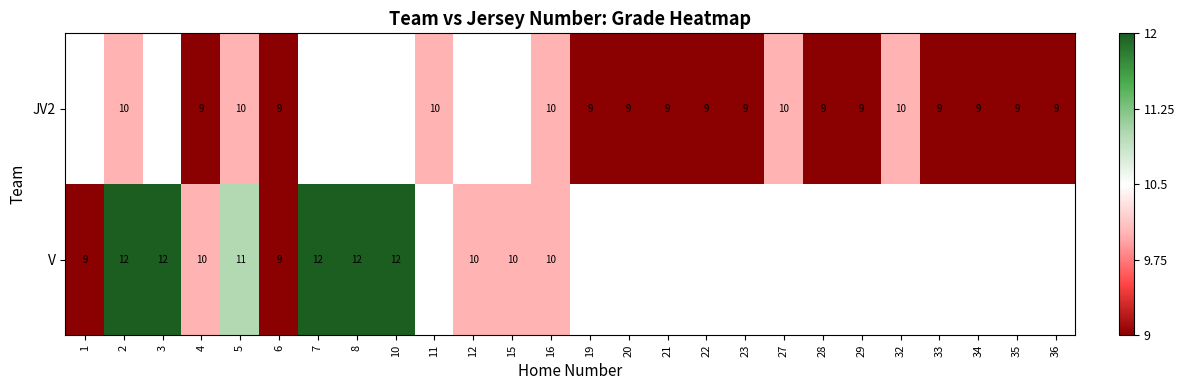

At which category is the sum across all series the highest?

2